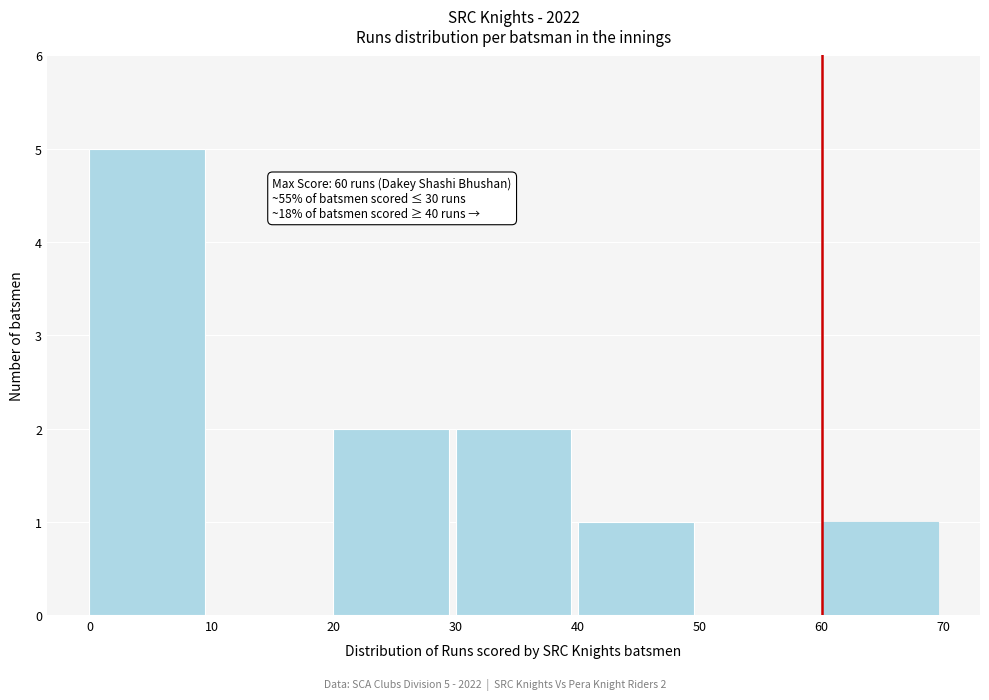

Over which range of the x-axis is the bar tallest?

0 to 10